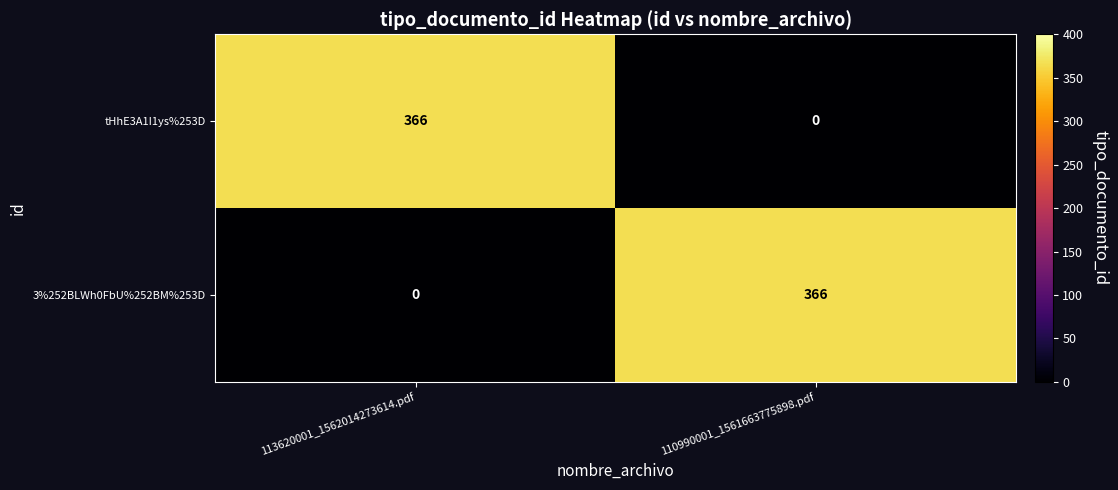

What value does the 3%252BLWh0FbU%252BM%253D series have at 110990001_1561663775898.pdf, to the nearest 10?

370